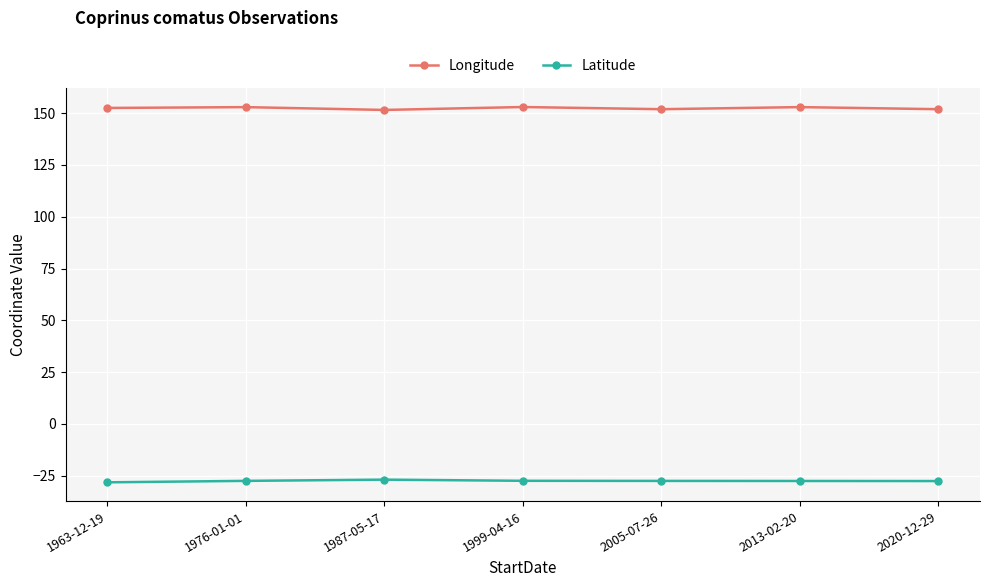

Rank the series by their average value, from highest to lowest.

Longitude, Latitude